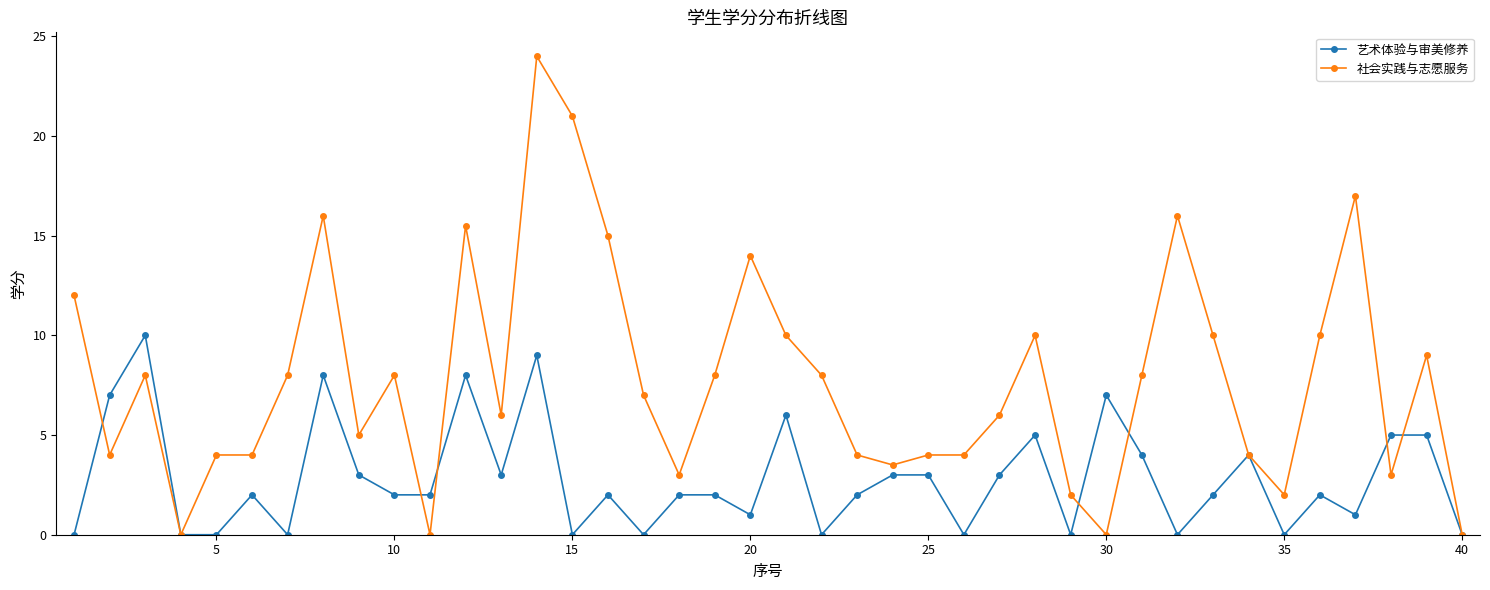

Which series has the largest total across all categories?

社会实践与志愿服务